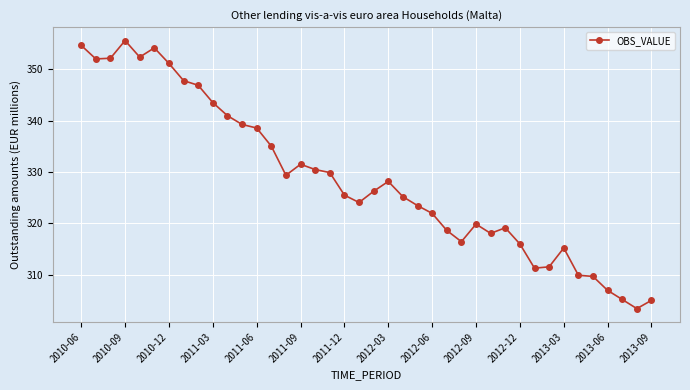

What is the value of the 7th point from the left?

351.1